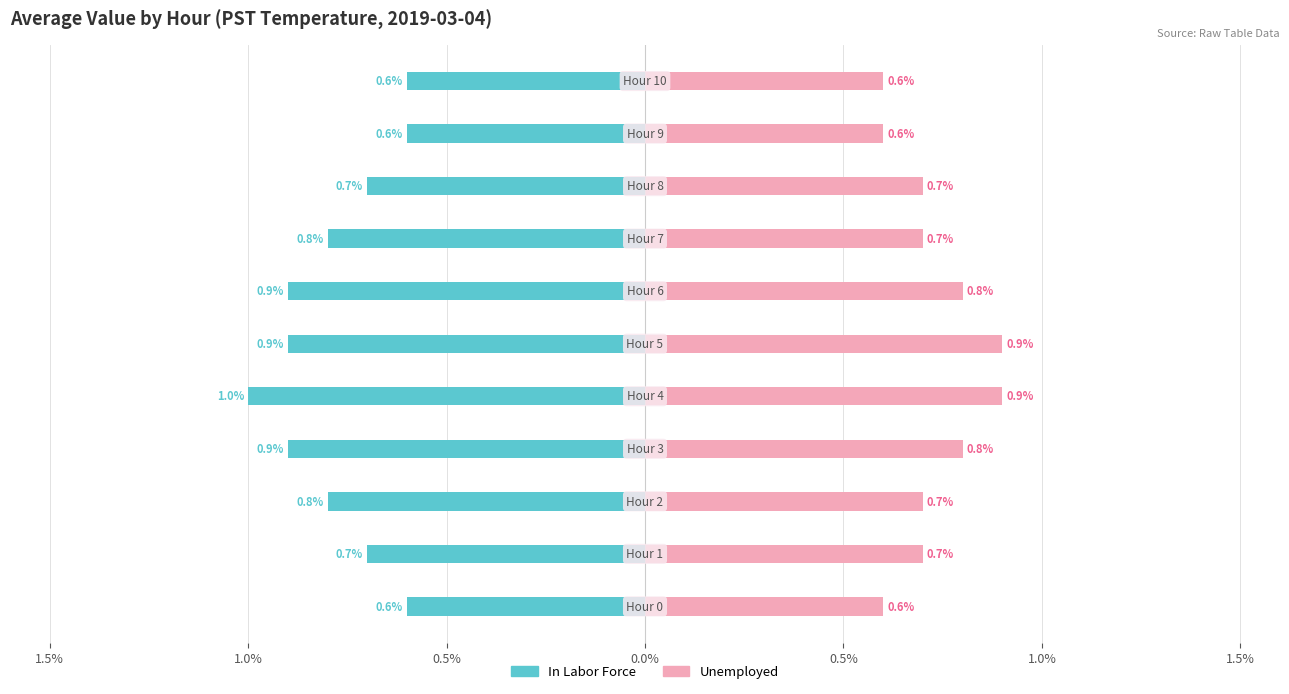

How many bars are there in each group?

2